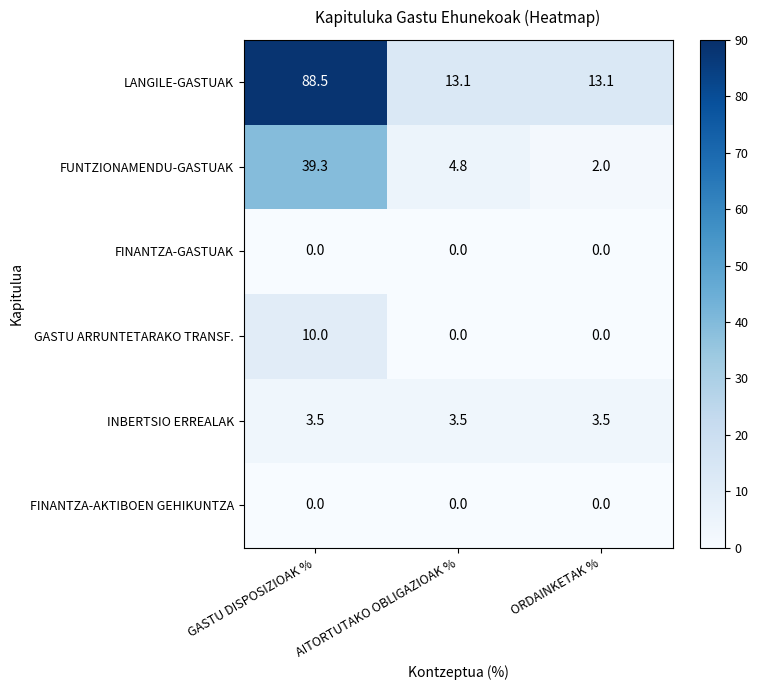

Which label corresponds to the largest value in the chart?

GASTU DISPOSIZIOAK %